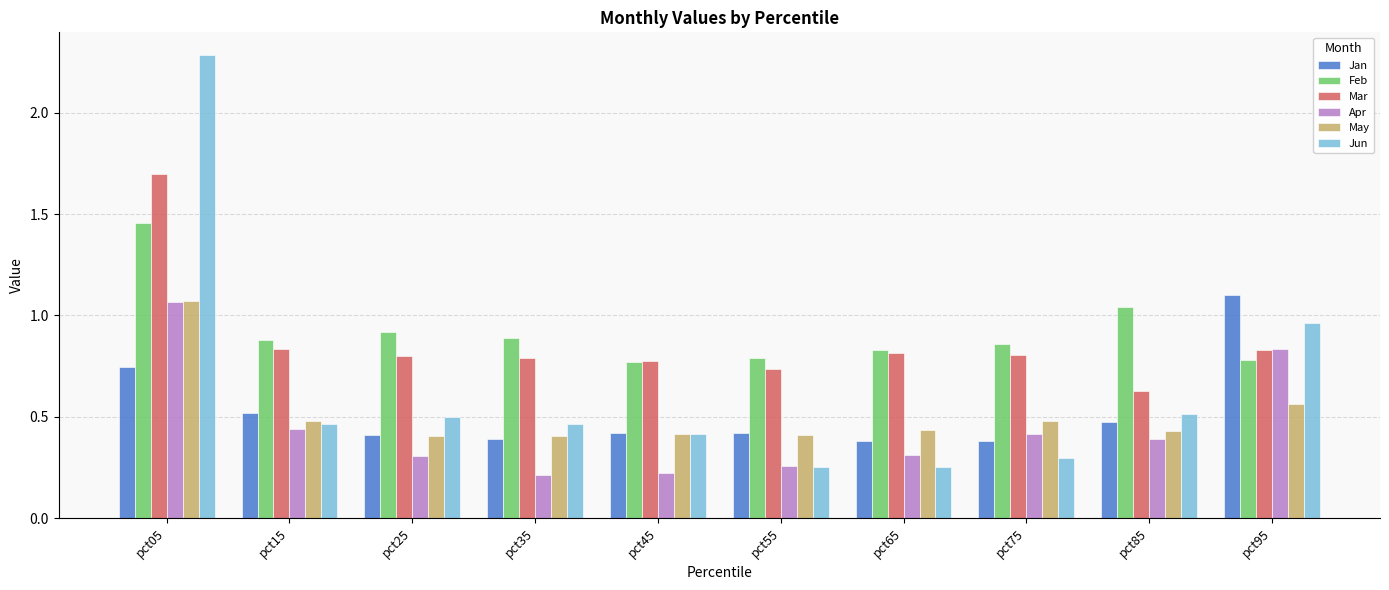

What is the total value across all series at pct15?

3.6